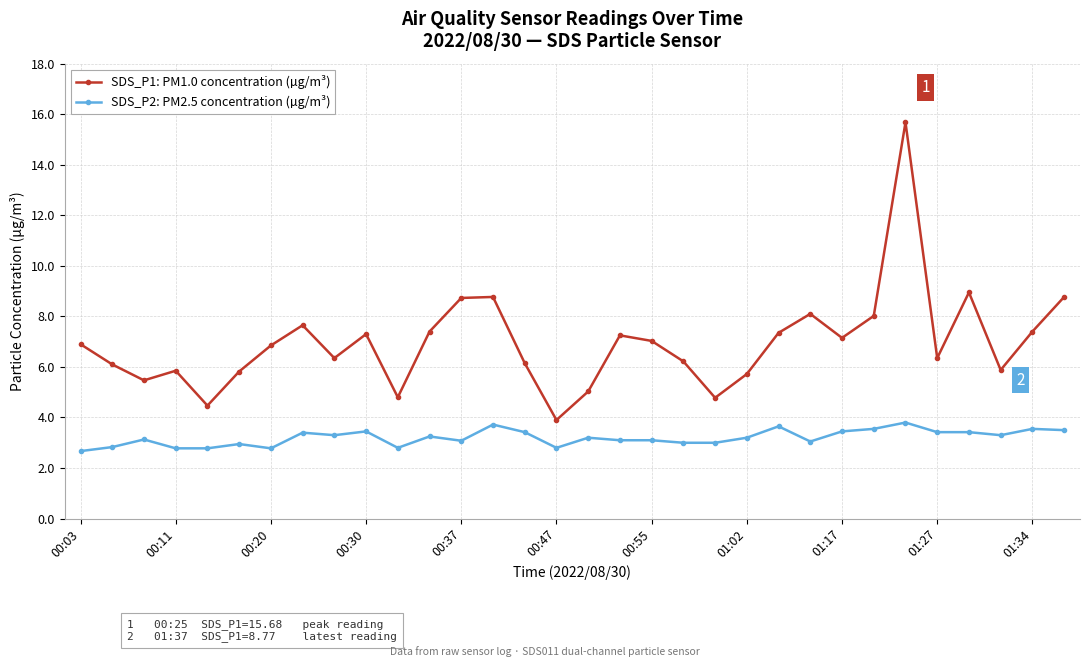

What is the greatest value displayed?

15.7